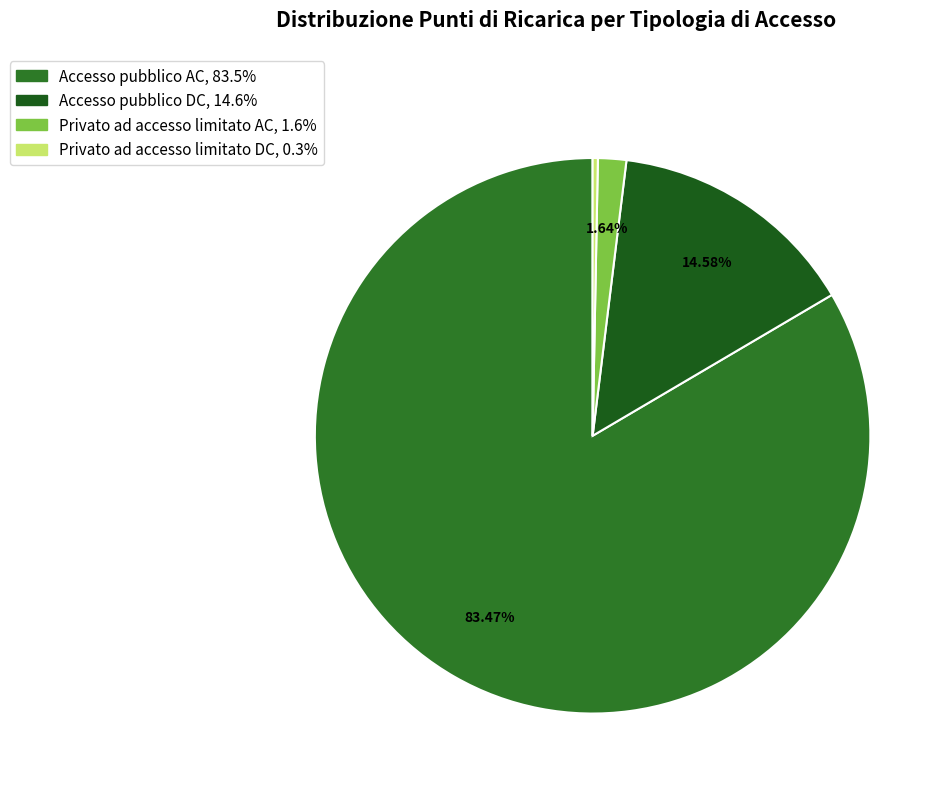

How much of the chart is everything except Accesso pubblico AC?

16.5%